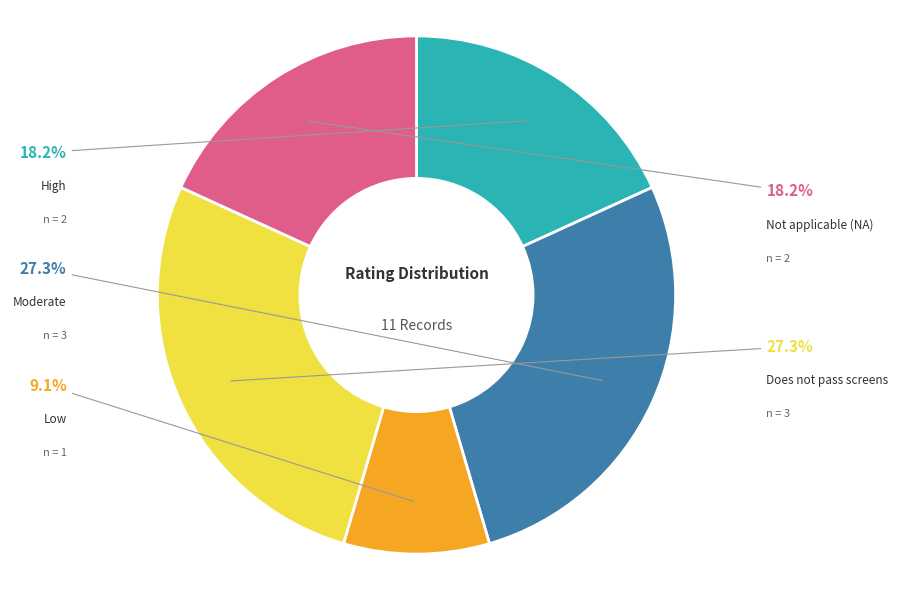

Which slice is the largest?

Moderate